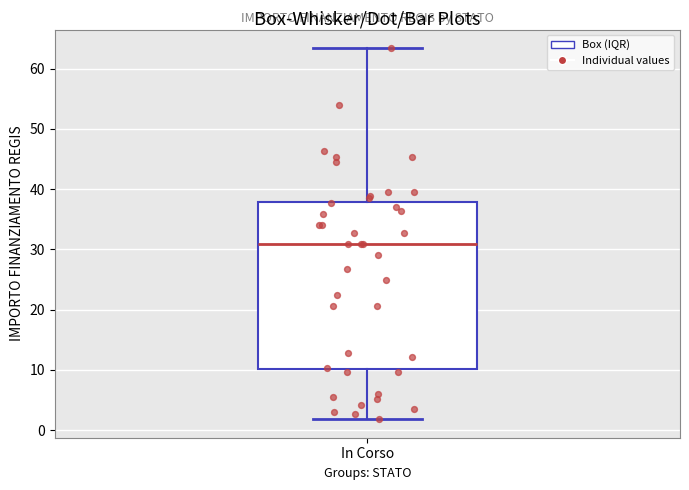

Where does the median line of the box for In Corso sit on the y-axis? The values are not printed on the chart, so give them approximately, as read against the axis.

31